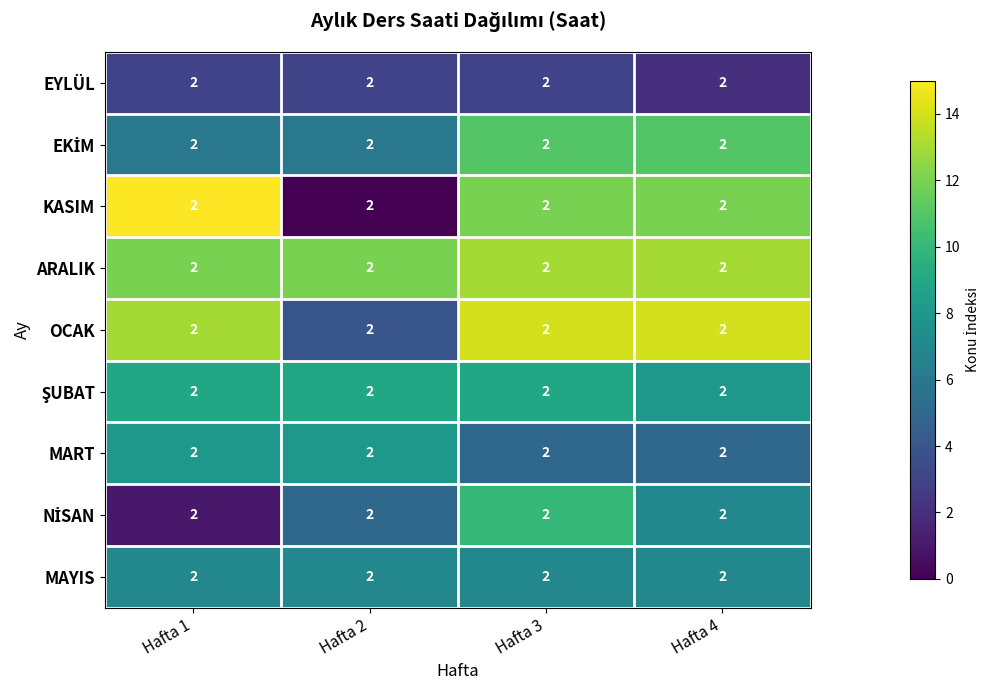

At Hafta 1, list the series in order from smallest to largest.

NİSAN, EYLÜL, EKİM, MAYIS, MART, ŞUBAT, ARALIK, OCAK, KASIM